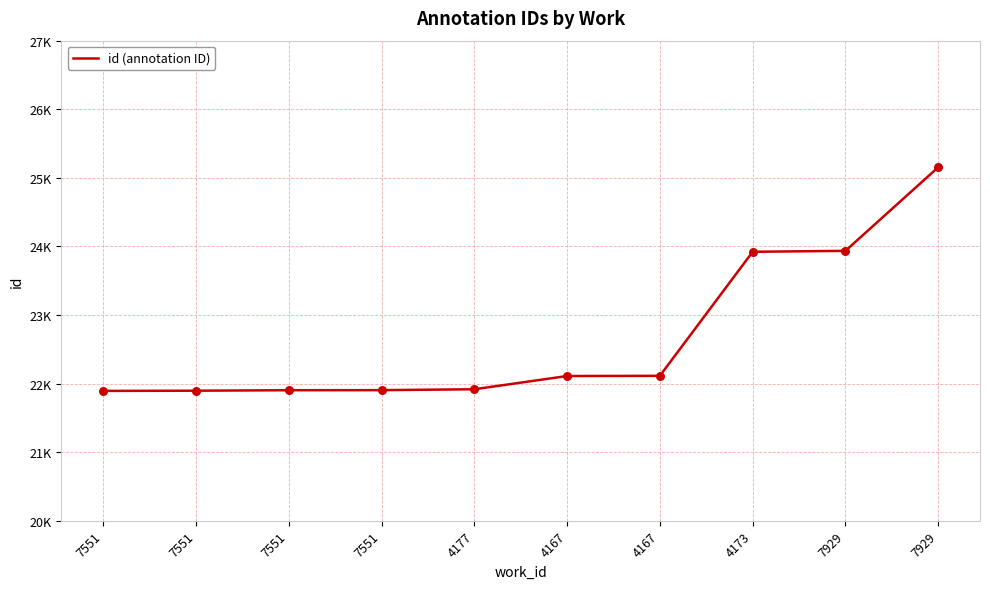

Does the chart have visible grid lines?

Yes